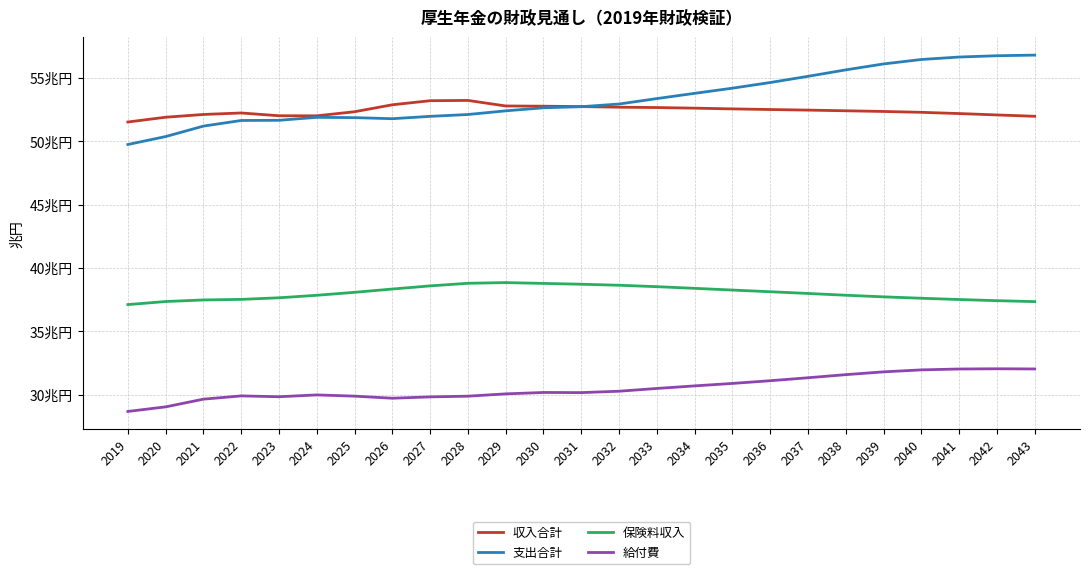

What are all the series names shown in the legend?

収入合計, 支出合計, 保険料収入, 給付費